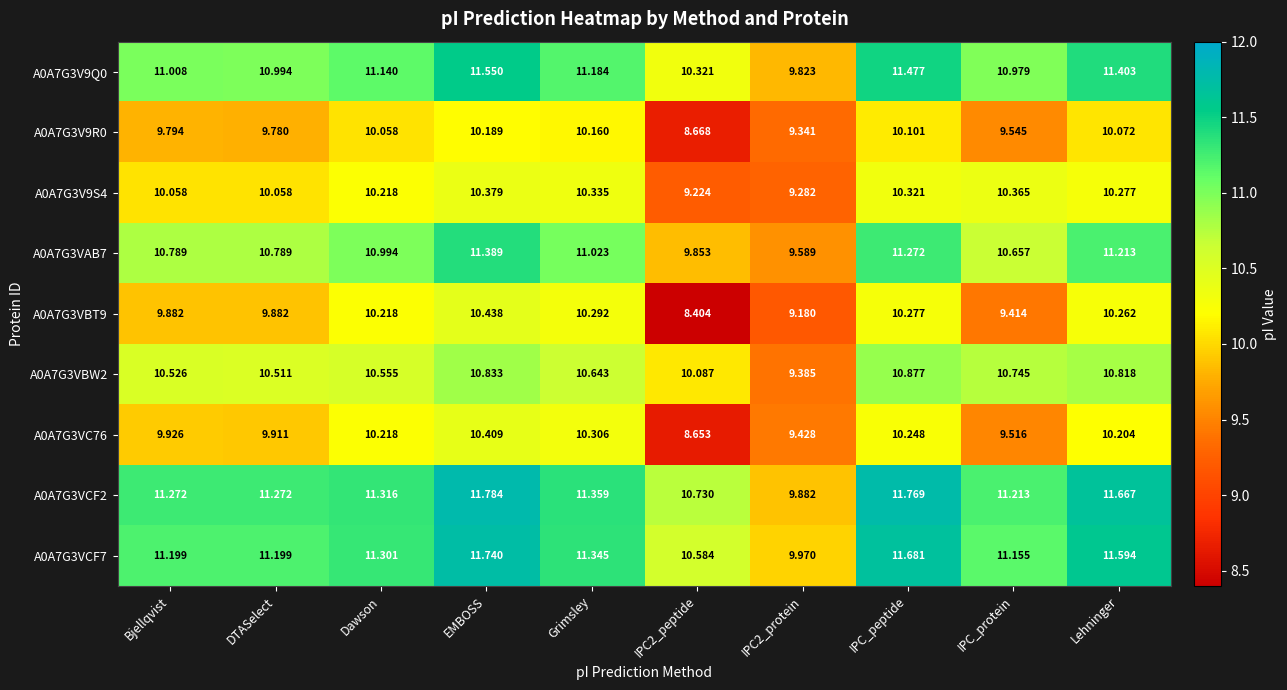

Count the number of categories in the chart.

10